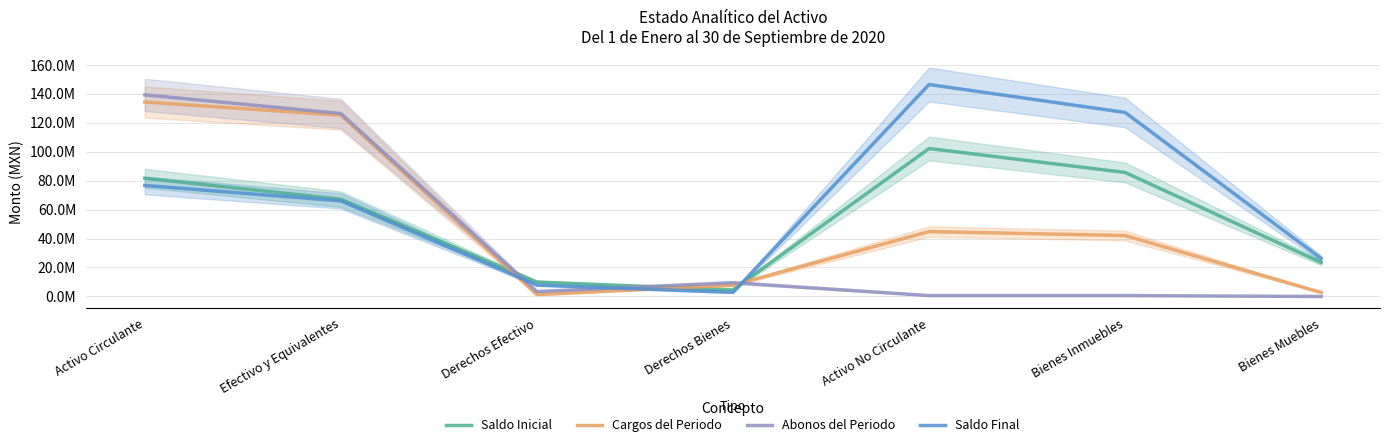

At how many categories does at least one series exceed 88953609?

4